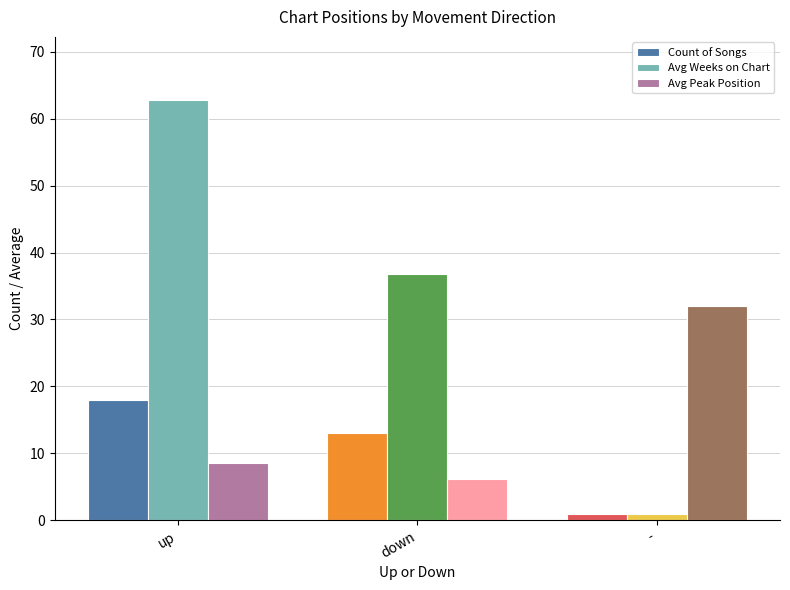

Between up and -, which series saw the biggest shift?

Avg Weeks on Chart